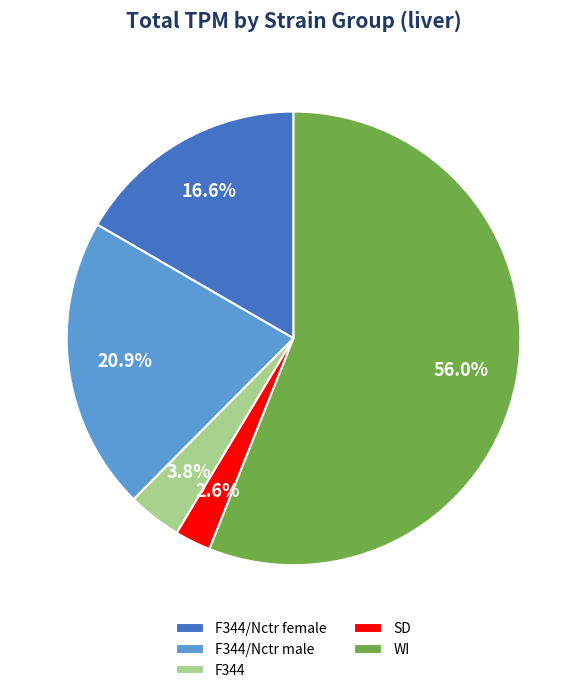

Do SD and F344 together represent more than half of the pie?

No